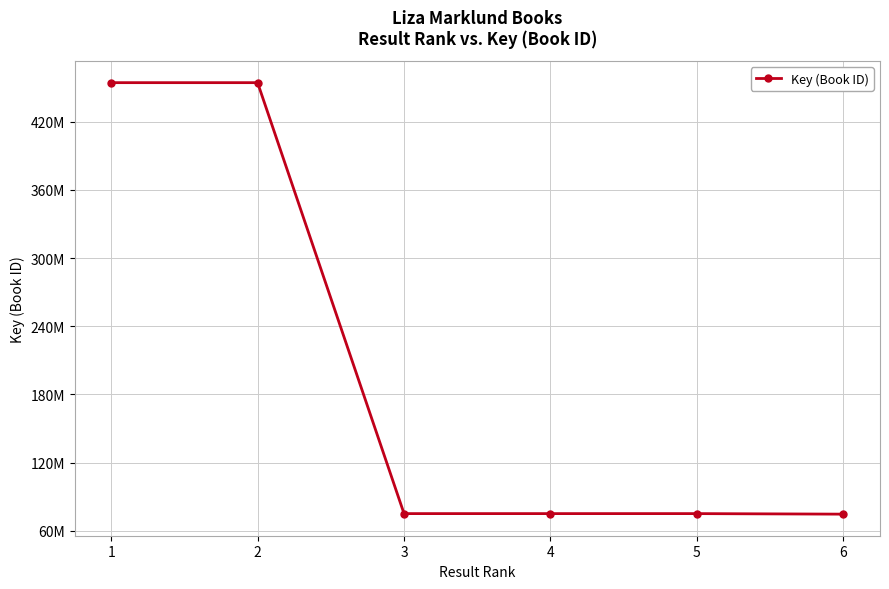

Is this an area chart (filled region under the line)?

No